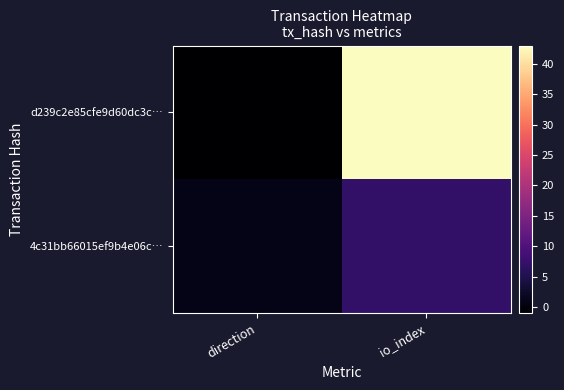

What is the spread (max minus min) of values at direction?

2